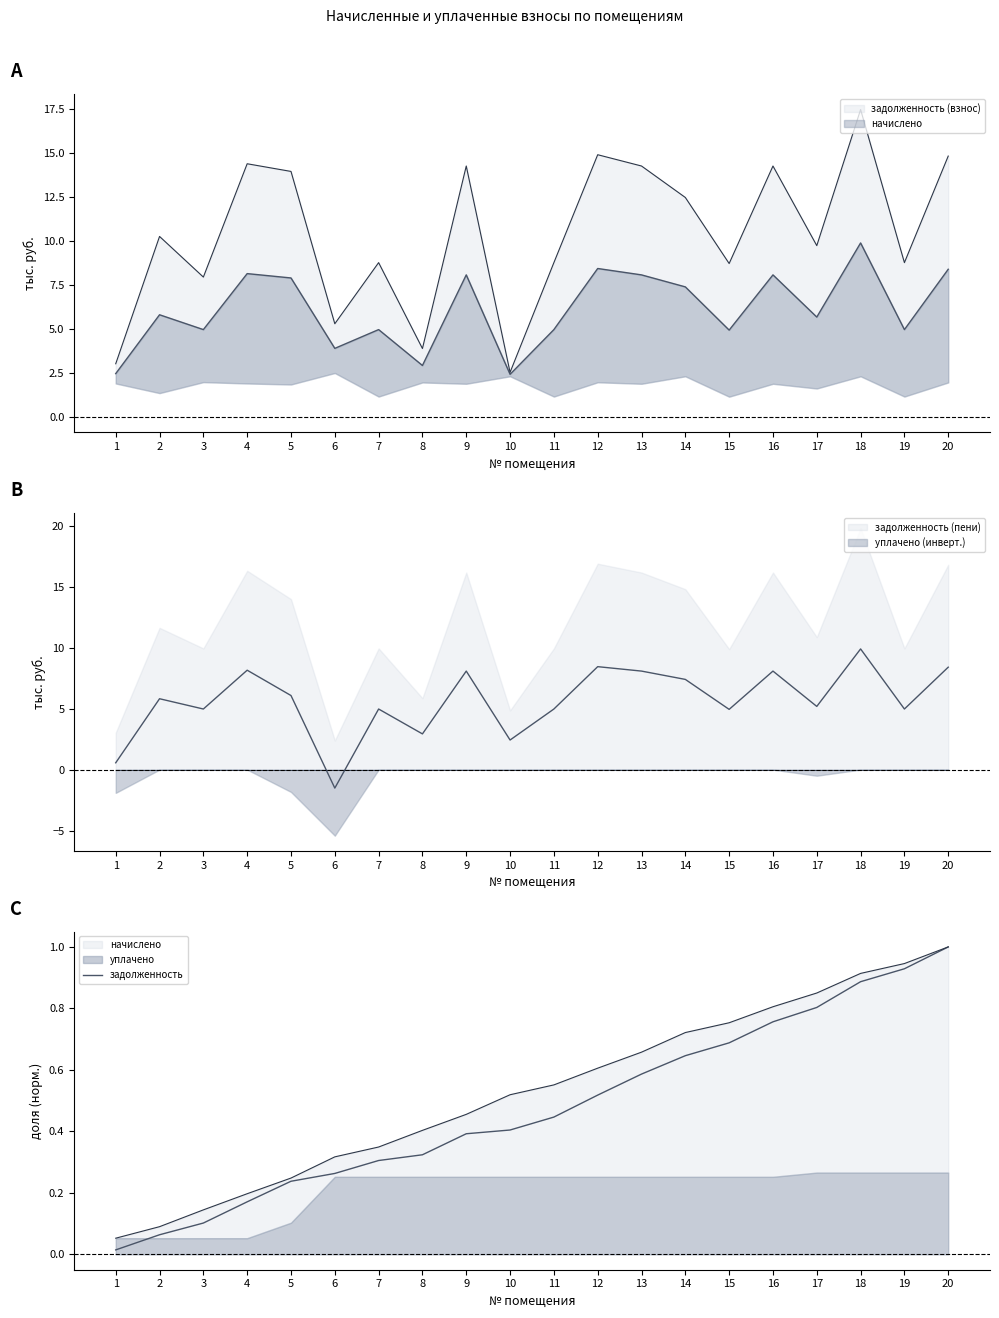

What value does the data have at 2?

0.1